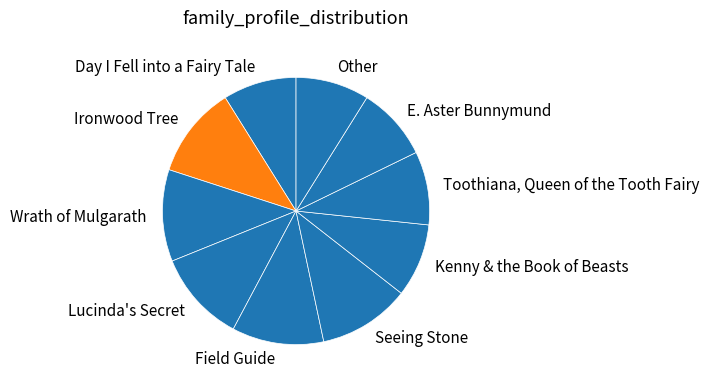

Does E. Aster Bunnymund represent more than half of the total?

No